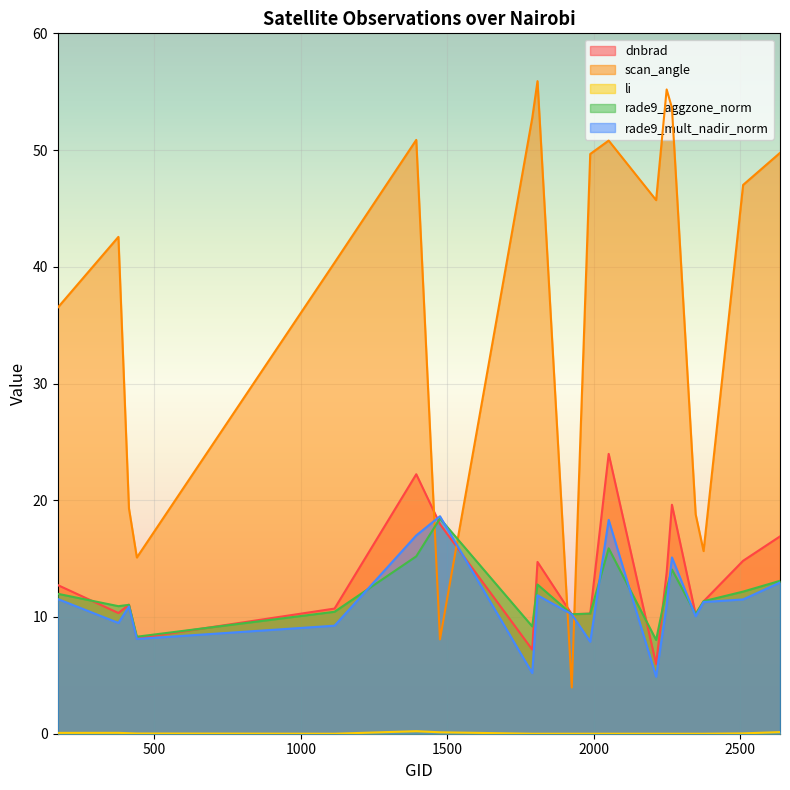

Where is the first local minimum for rade9_mult_nadir_norm?

377